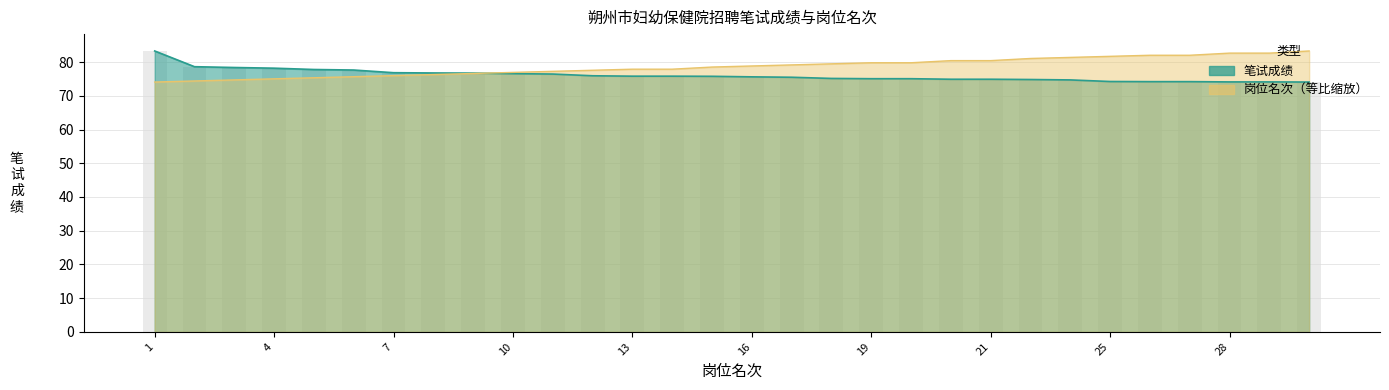

At which category is the sum across all series the highest?

1